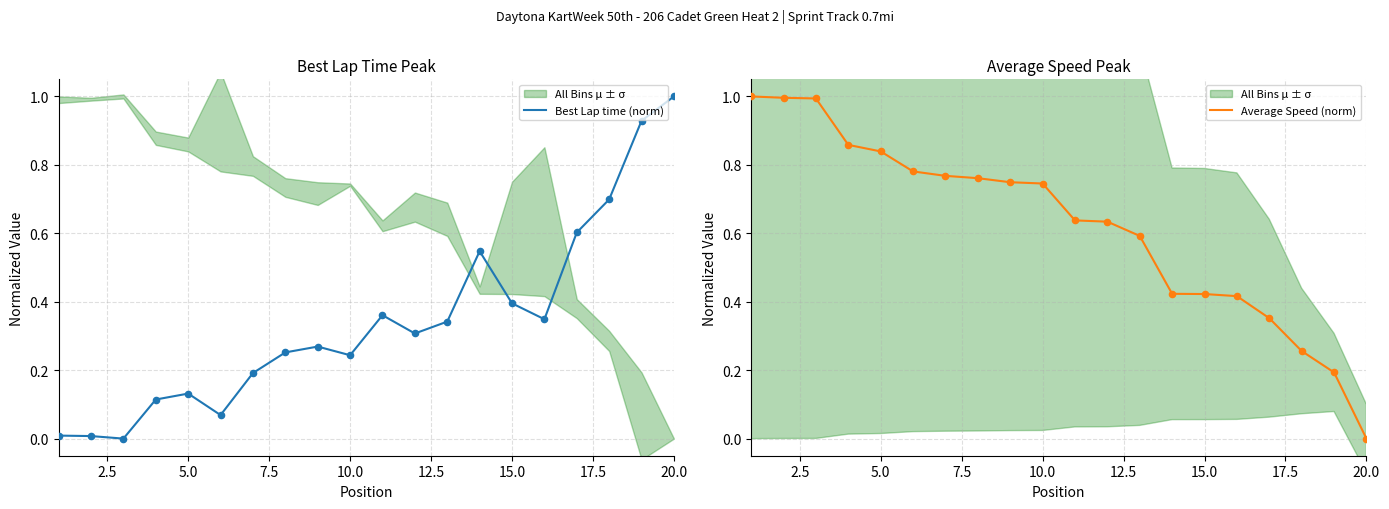

At how many categories does at least one series exceed 0?

20